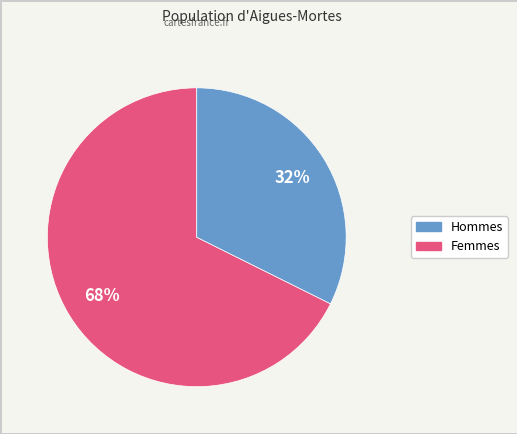

Is there a majority slice in this chart?

Yes